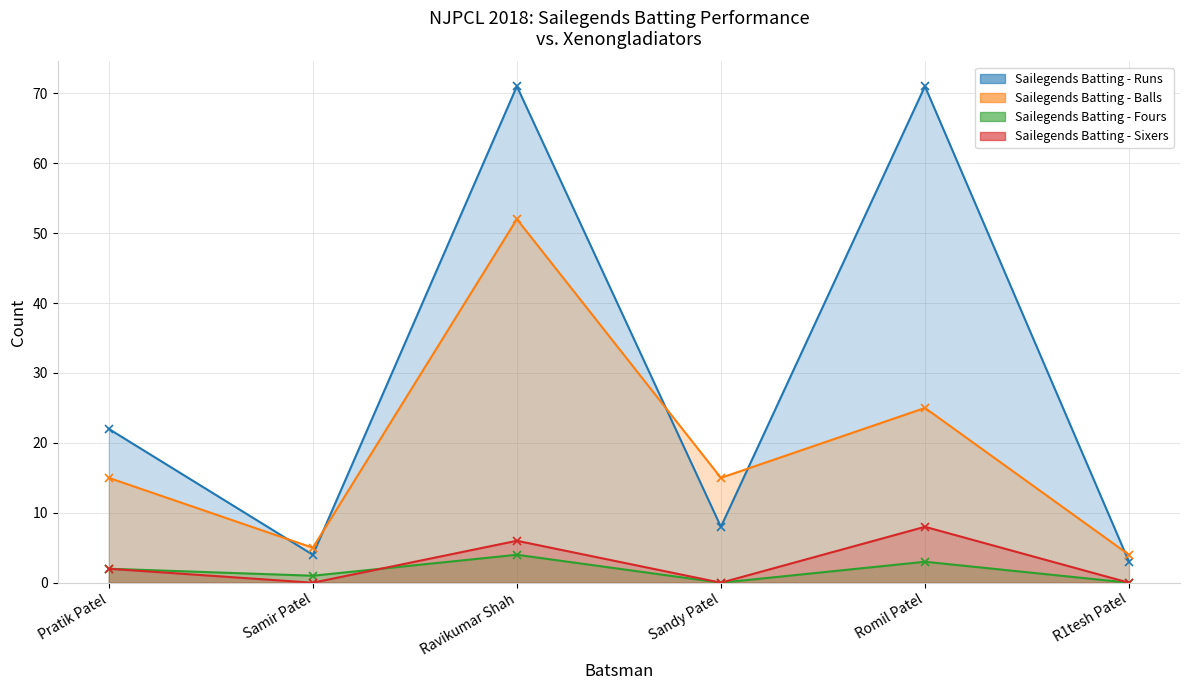

Reading left to right, transcribe all the data shown in this chart.

Sailegends Batting - Runs: Pratik Patel=22	Samir Patel=4	Ravikumar Shah=71	Sandy Patel=8	Romil Patel=71	R1tesh Patel=3
Sailegends Batting - Balls: Pratik Patel=15	Samir Patel=5	Ravikumar Shah=52	Sandy Patel=15	Romil Patel=25	R1tesh Patel=4
Sailegends Batting - Fours: Pratik Patel=2	Samir Patel=1	Ravikumar Shah=4	Sandy Patel=0	Romil Patel=3	R1tesh Patel=0
Sailegends Batting - Sixers: Pratik Patel=2	Samir Patel=0	Ravikumar Shah=6	Sandy Patel=0	Romil Patel=8	R1tesh Patel=0